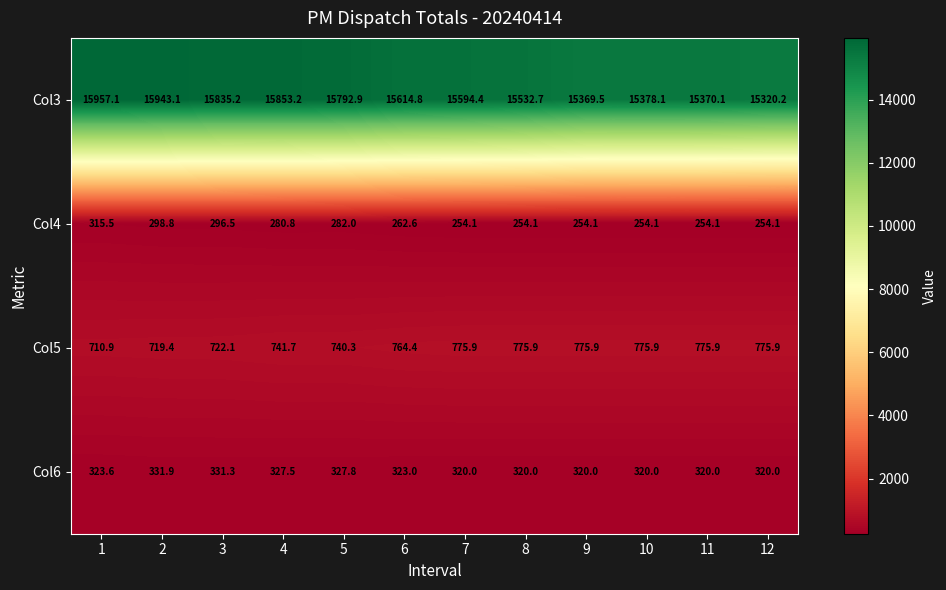

Rank the series by their maximum value, from highest to lowest.

Col3, Col5, Col6, Col4